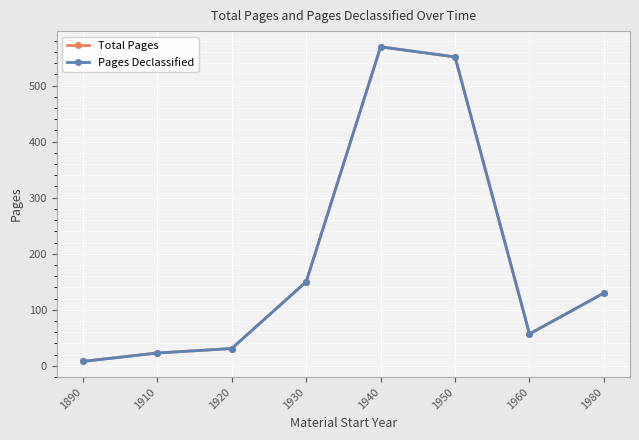

The value of Total Pages at 1890 is 12. True or false?

False